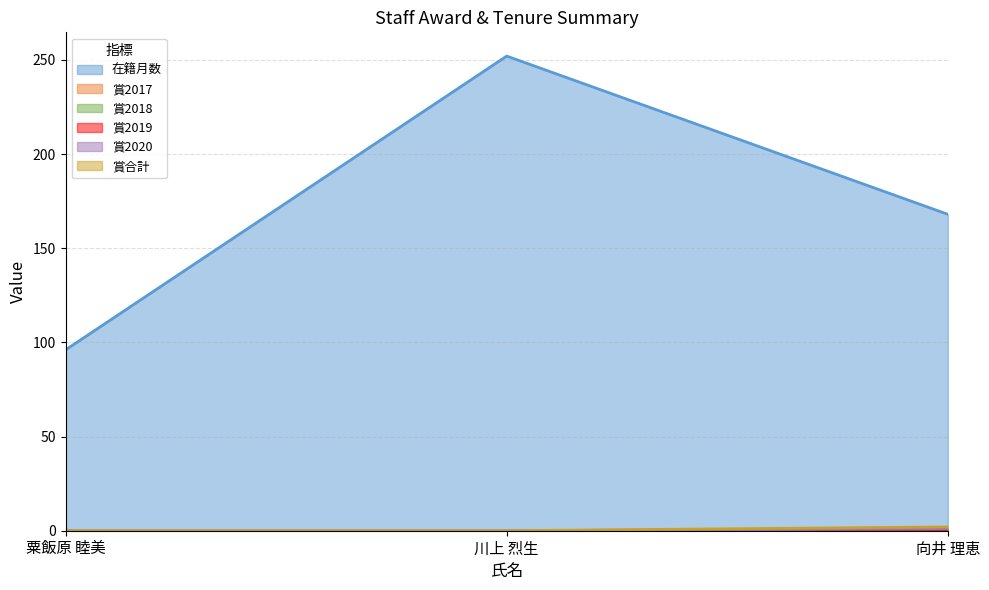

What is the maximum value shown in the chart?

252